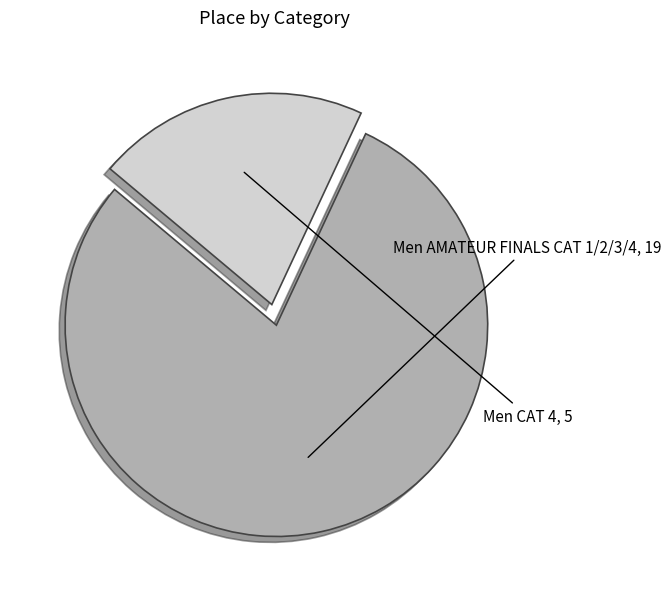

Rank the categories by value from highest to lowest.

Men AMATEUR FINALS CAT 1/2/3/4, Men CAT 4